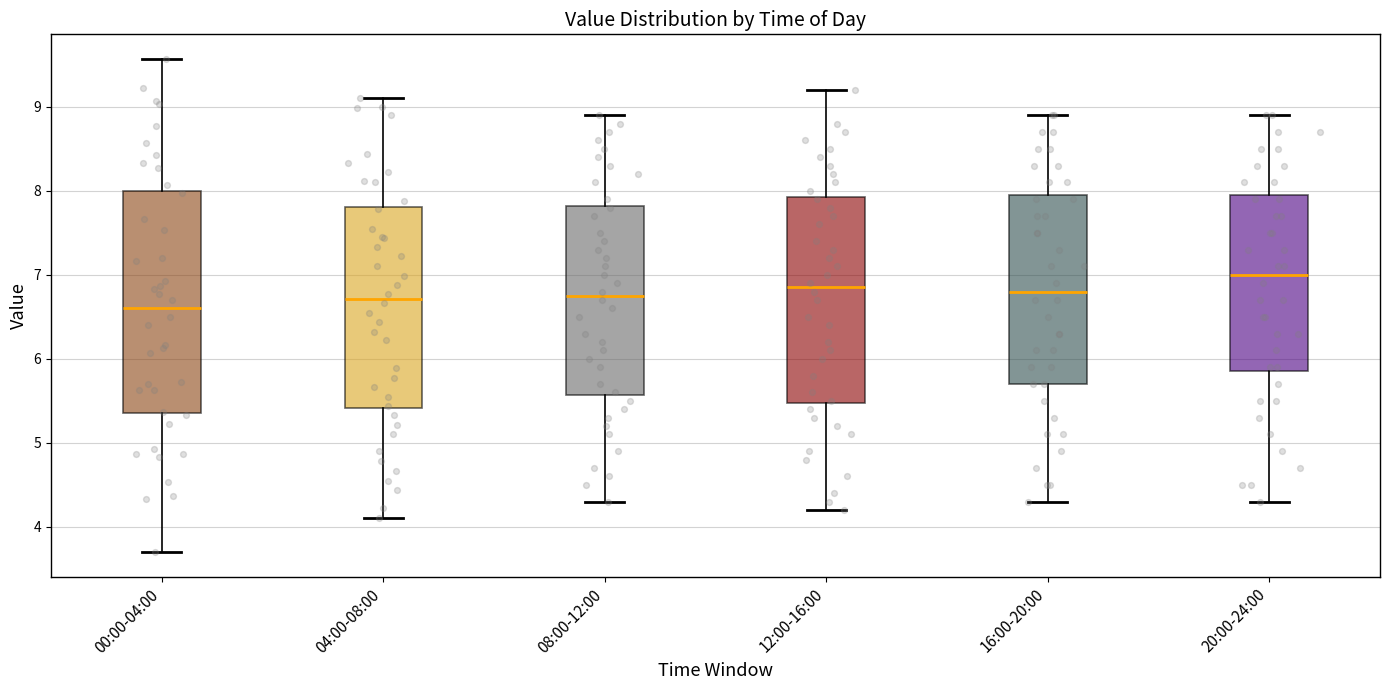

Reading left to right, transcribe this box plot: for each box, give where its median line is, the range the box spans, and where its two whiskers end, as read against the y-axis. The values are not printed on the chart, so give them approximately, as read against the axis.

00:00-04:00: median 6.6, box 5.4 to 8.0, whiskers 3.7 to 9.6
04:00-08:00: median 6.7, box 5.4 to 7.8, whiskers 4.1 to 9.1
08:00-12:00: median 6.8, box 5.6 to 7.8, whiskers 4.3 to 8.9
12:00-16:00: median 6.9, box 5.5 to 7.9, whiskers 4.2 to 9.2
16:00-20:00: median 6.8, box 5.7 to 8.0, whiskers 4.3 to 8.9
20:00-24:00: median 7.0, box 5.9 to 8.0, whiskers 4.3 to 8.9